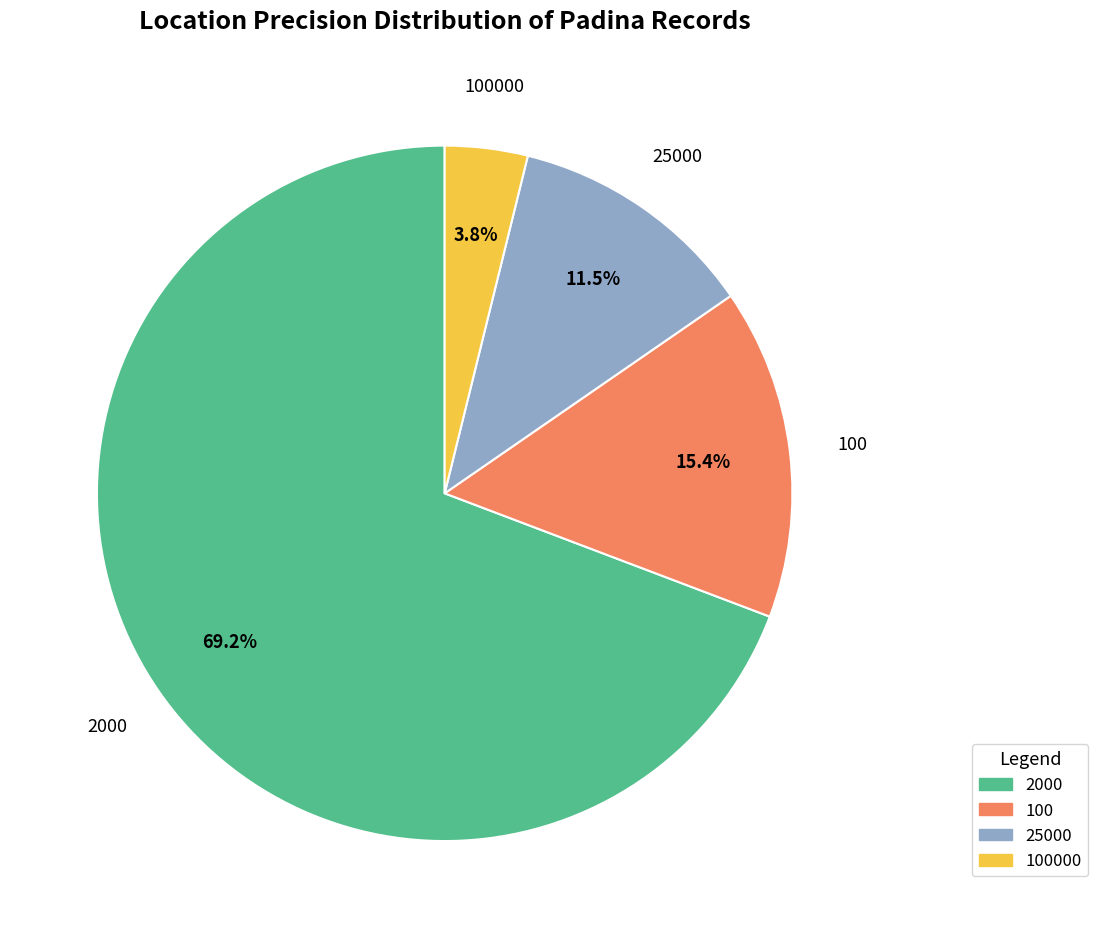

To the nearest percent, what is the average slice percentage?

25%